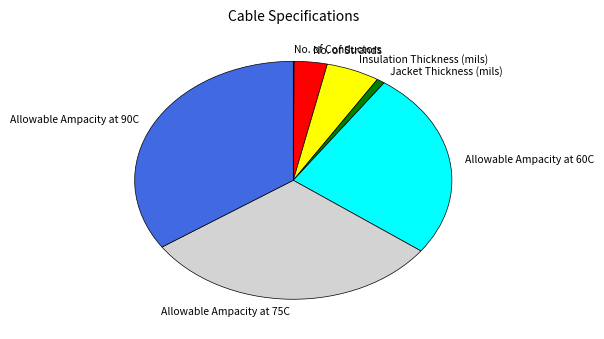

Is it true that Jacket Thickness (mils) is 11% of the pie?

False